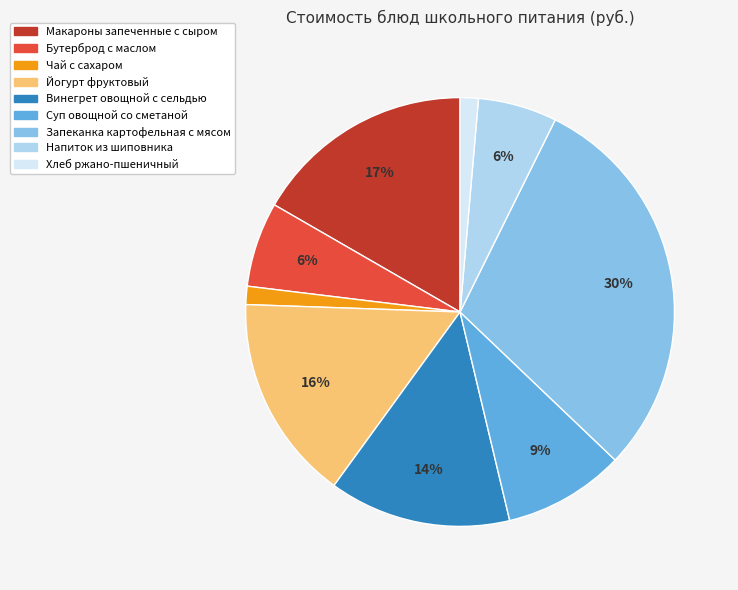

Is it true that Запеканка картофельная с мясом is 15% of the pie?

False